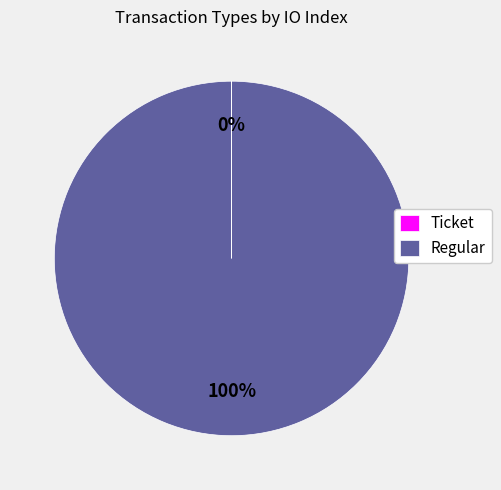

Is it true that Regular is 100% of the pie?

True